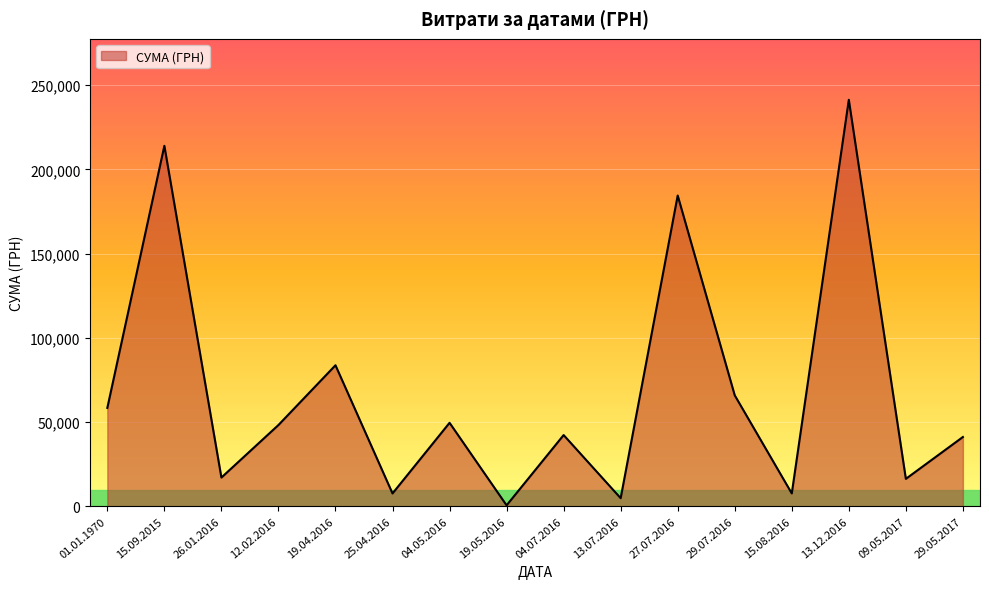

Is it true that the value at 13.12.2016 is 241258.0?

True